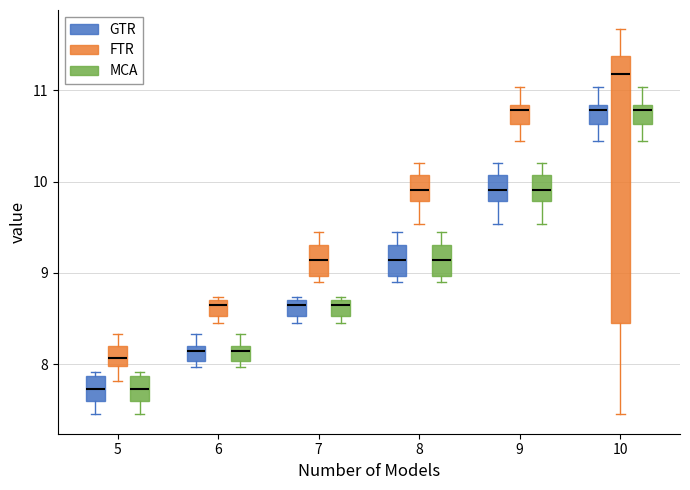

Reading left to right, transcribe this box plot: for each box, give where its median line is, the range the box spans, and where its two whiskers end, as read against the y-axis. The values are not printed on the chart, so give them approximately, as read against the axis.

5 (GTR): median 7.7, box 7.6 to 7.9, whiskers 7.5 to 7.9 (just above the box's upper edge)
5 (FTR): median 8.1, box 8.0 to 8.2, whiskers 7.8 to 8.3
5 (MCA): median 7.7, box 7.6 to 7.9, whiskers 7.5 to 7.9 (just above the box's upper edge)
6 (GTR): median 8.1, box 8.0 to 8.2, whiskers 8.0 (just below the box's lower edge) to 8.3
6 (FTR): median 8.7 (just below the box's upper edge), box 8.5 to 8.7, whiskers 8.5 (just below the box's lower edge) to 8.7 (just above the box's upper edge)
6 (MCA): median 8.1, box 8.0 to 8.2, whiskers 8.0 (just below the box's lower edge) to 8.3
7 (GTR): median 8.7 (just below the box's upper edge), box 8.5 to 8.7, whiskers 8.5 (just below the box's lower edge) to 8.7 (just above the box's upper edge)
7 (FTR): median 9.1, box 9.0 to 9.3, whiskers 8.9 to 9.5
7 (MCA): median 8.7 (just below the box's upper edge), box 8.5 to 8.7, whiskers 8.5 (just below the box's lower edge) to 8.7 (just above the box's upper edge)
8 (GTR): median 9.1, box 9.0 to 9.3, whiskers 8.9 to 9.5
8 (FTR): median 9.9, box 9.8 to 10.1, whiskers 9.5 to 10.2
8 (MCA): median 9.1, box 9.0 to 9.3, whiskers 8.9 to 9.5
9 (GTR): median 9.9, box 9.8 to 10.1, whiskers 9.5 to 10.2
9 (FTR): median 10.8 (just below the box's upper edge), box 10.6 to 10.8, whiskers 10.5 to 11.0
9 (MCA): median 9.9, box 9.8 to 10.1, whiskers 9.5 to 10.2
10 (GTR): median 10.8 (just below the box's upper edge), box 10.6 to 10.8, whiskers 10.5 to 11.0
10 (FTR): median 11.2, box 8.4 to 11.4, whiskers 7.5 to 11.7
10 (MCA): median 10.8 (just below the box's upper edge), box 10.6 to 10.8, whiskers 10.5 to 11.0